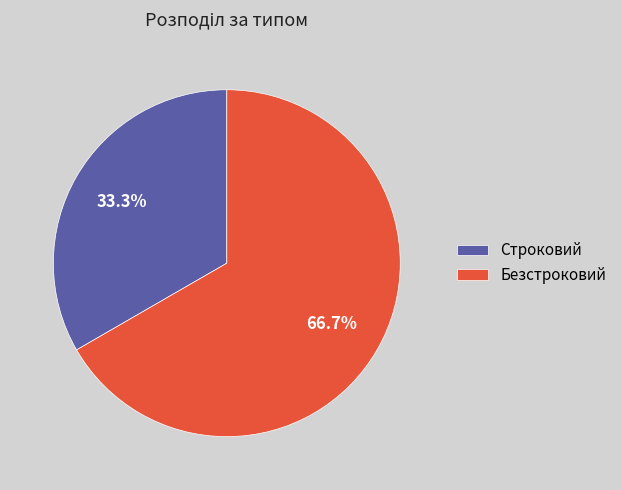

Rank the categories by value from highest to lowest.

Безстроковий, Строковий